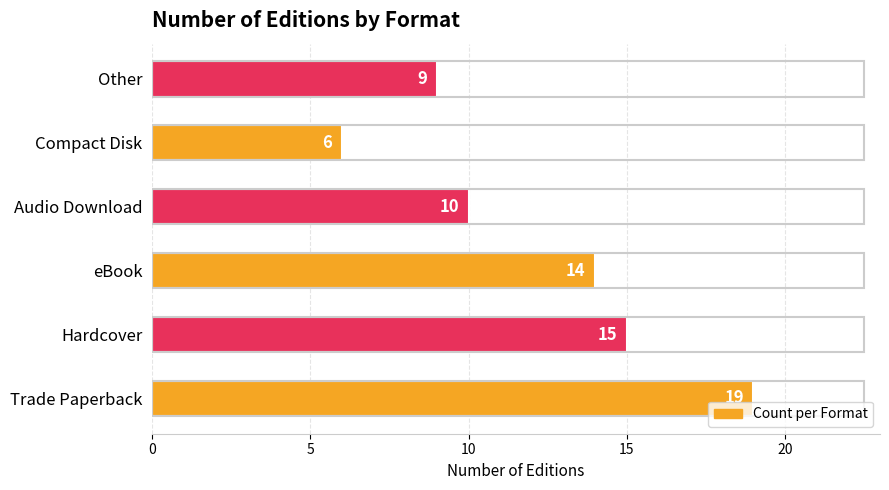

The chart shows a value of 15 at Hardcover. True or false?

True